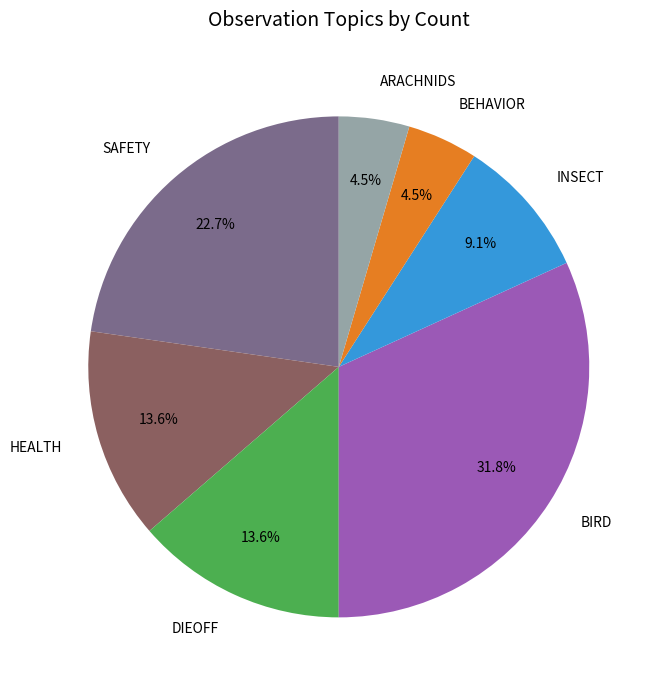

Which slice is the largest?

BIRD